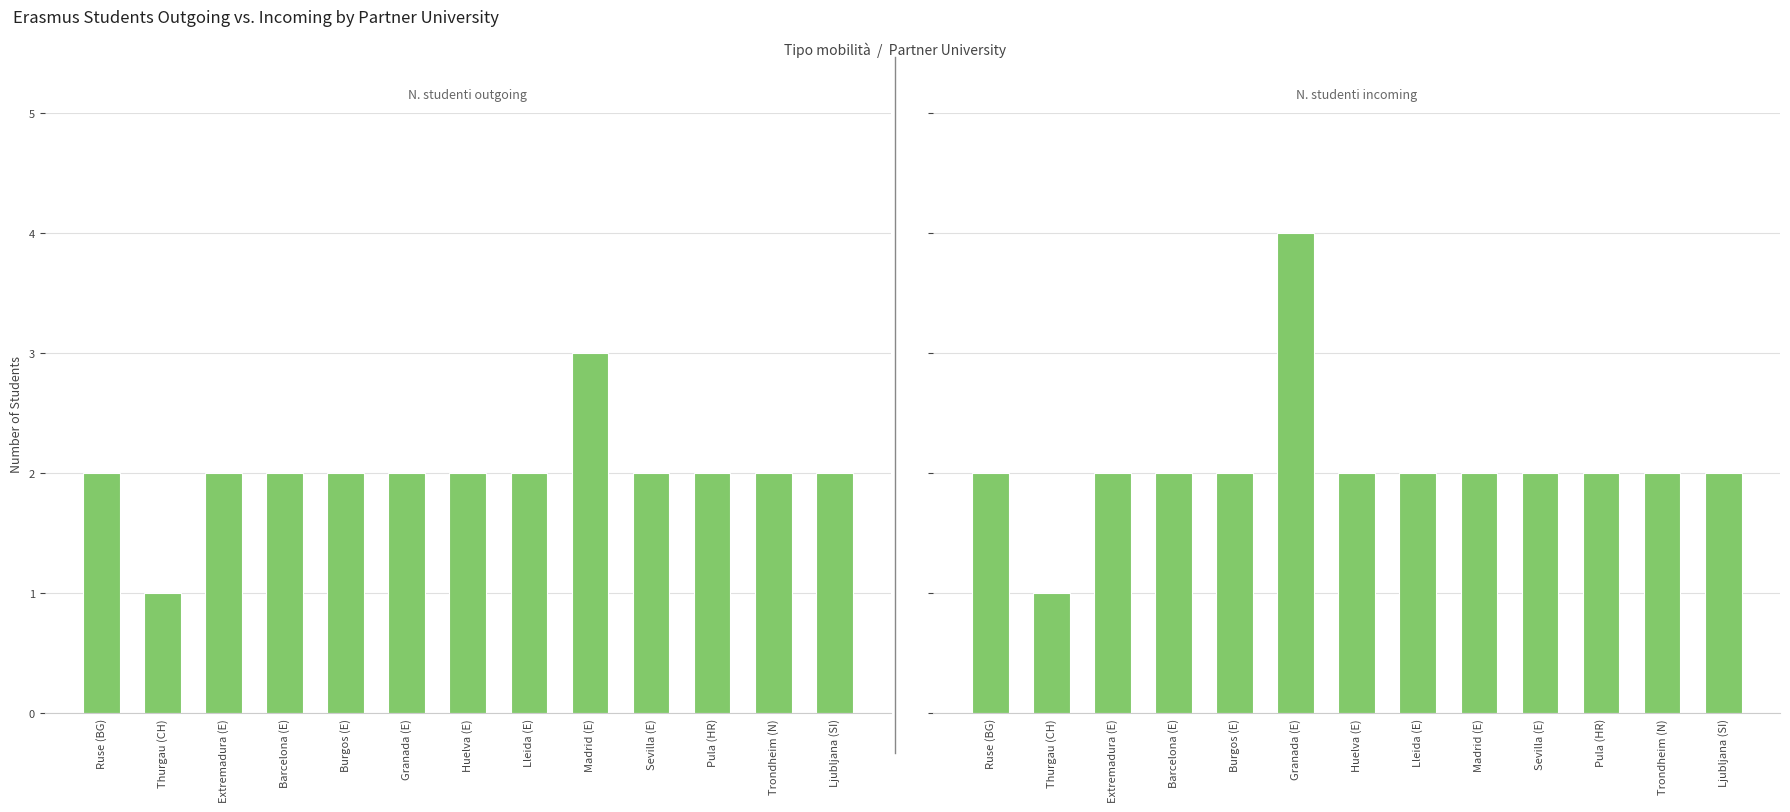

What is the sum of the N. studenti incoming values at Barcelona (E) and Lleida (E)?

4